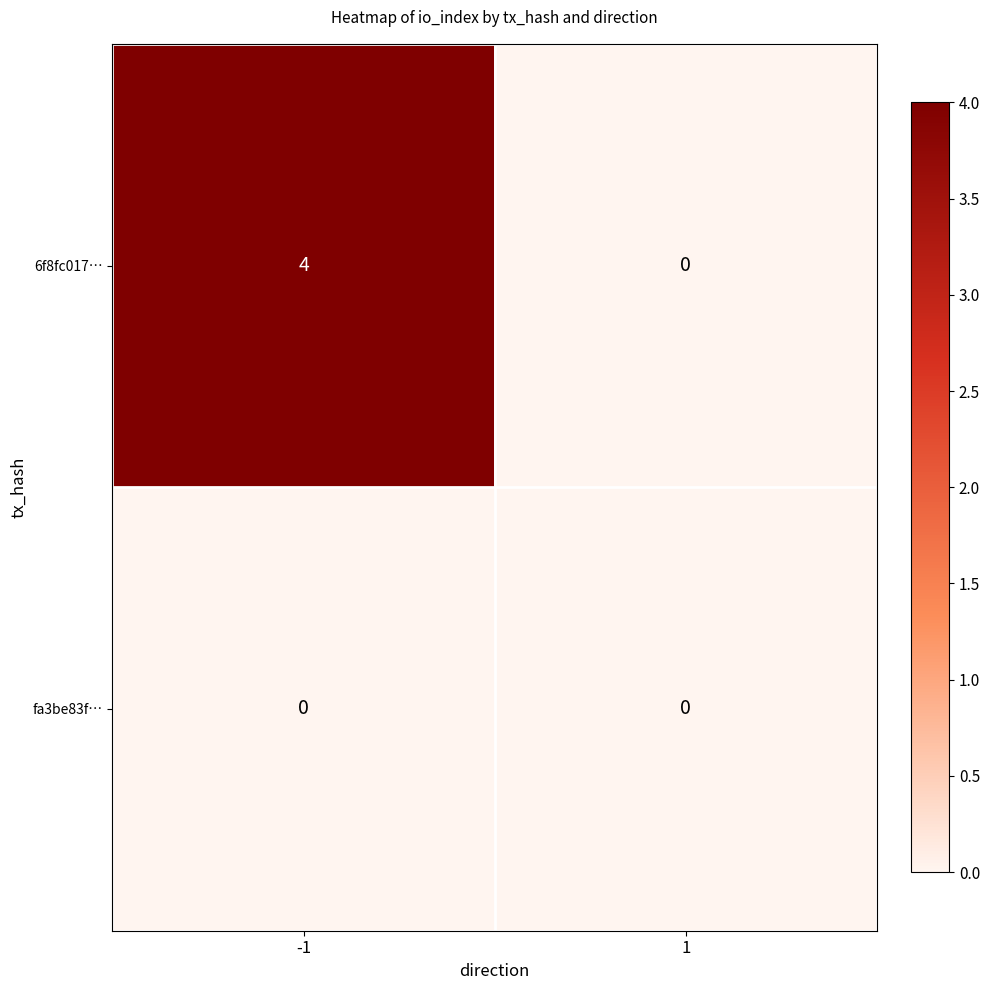

Which series changed the most between -1 and 1?

6f8fc017…